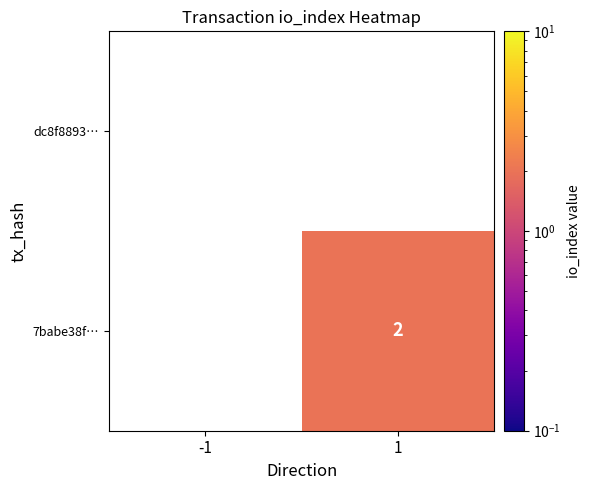

True or false: 7babe38f… has a value of 2 at 1.

True